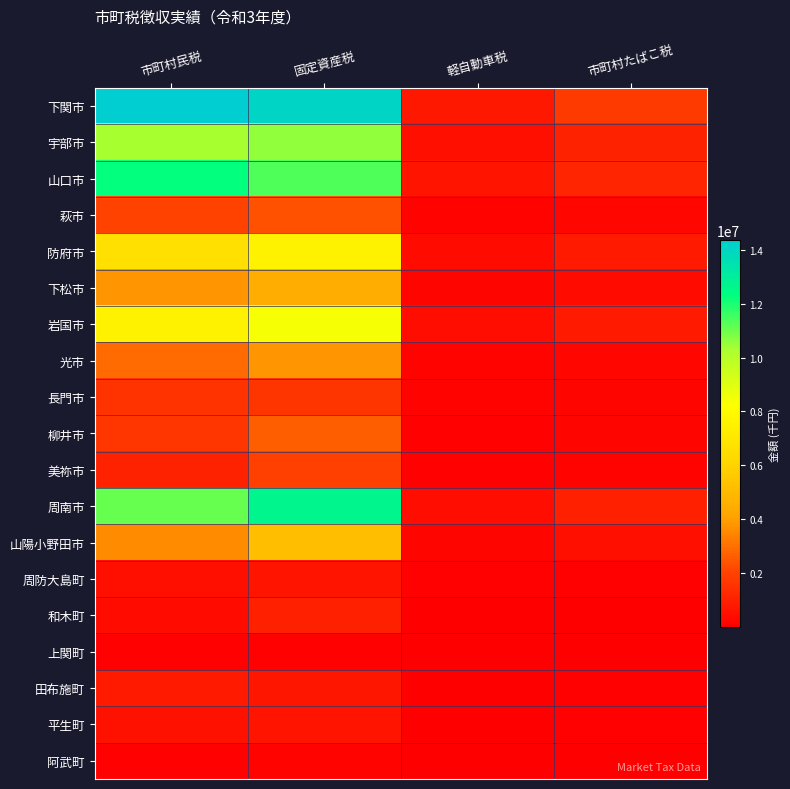

Between 固定資産税 and 軽自動車税, which series saw the biggest shift?

下関市